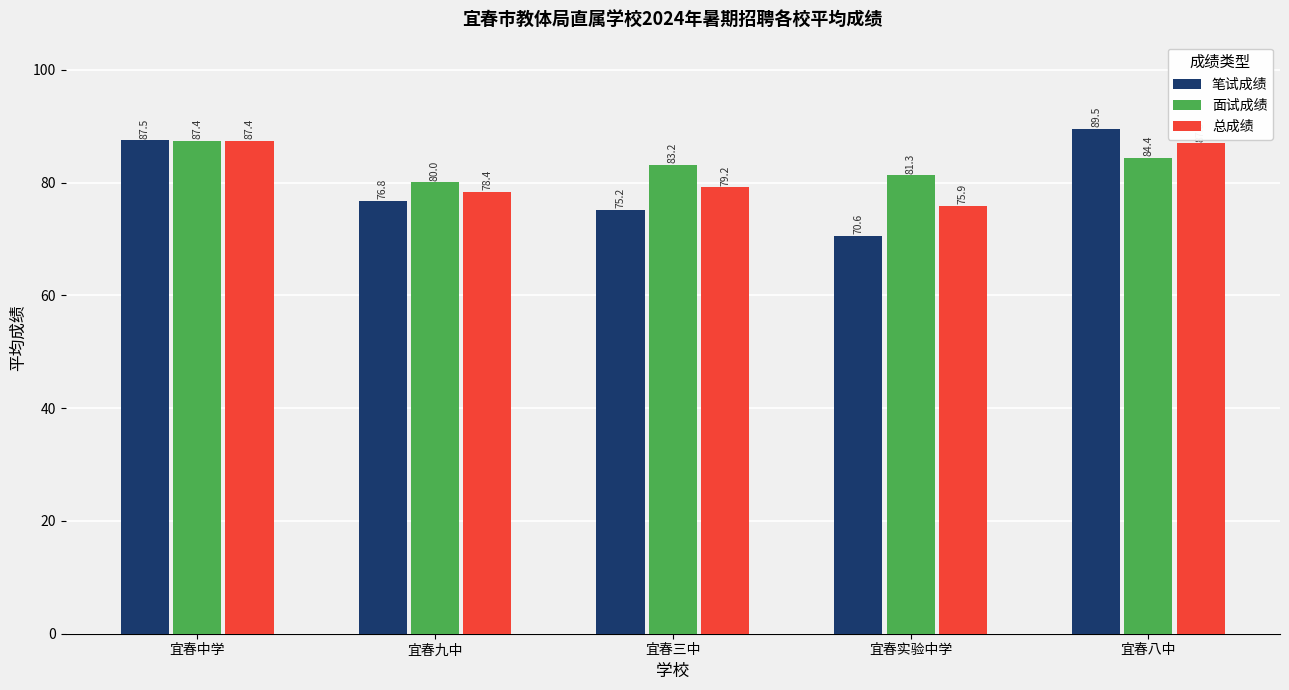

How many groups of bars are there?

5